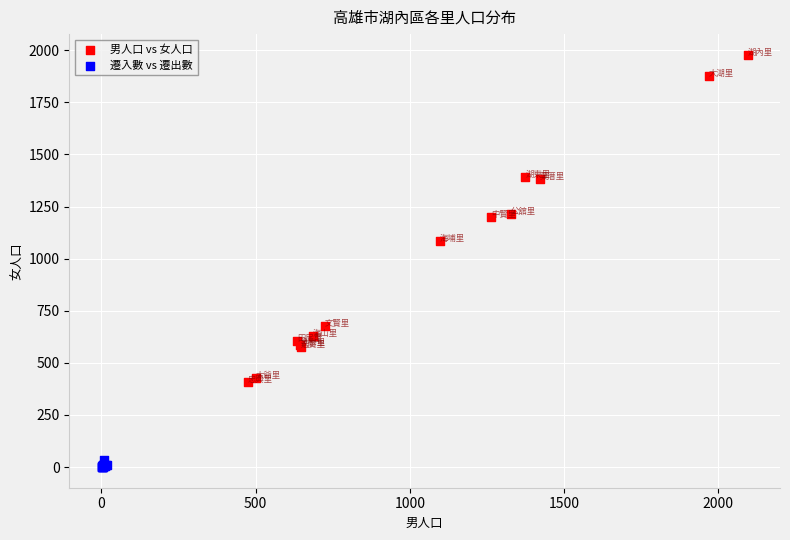

Which series reaches the maximum Y coordinate?

男人口 vs 女人口